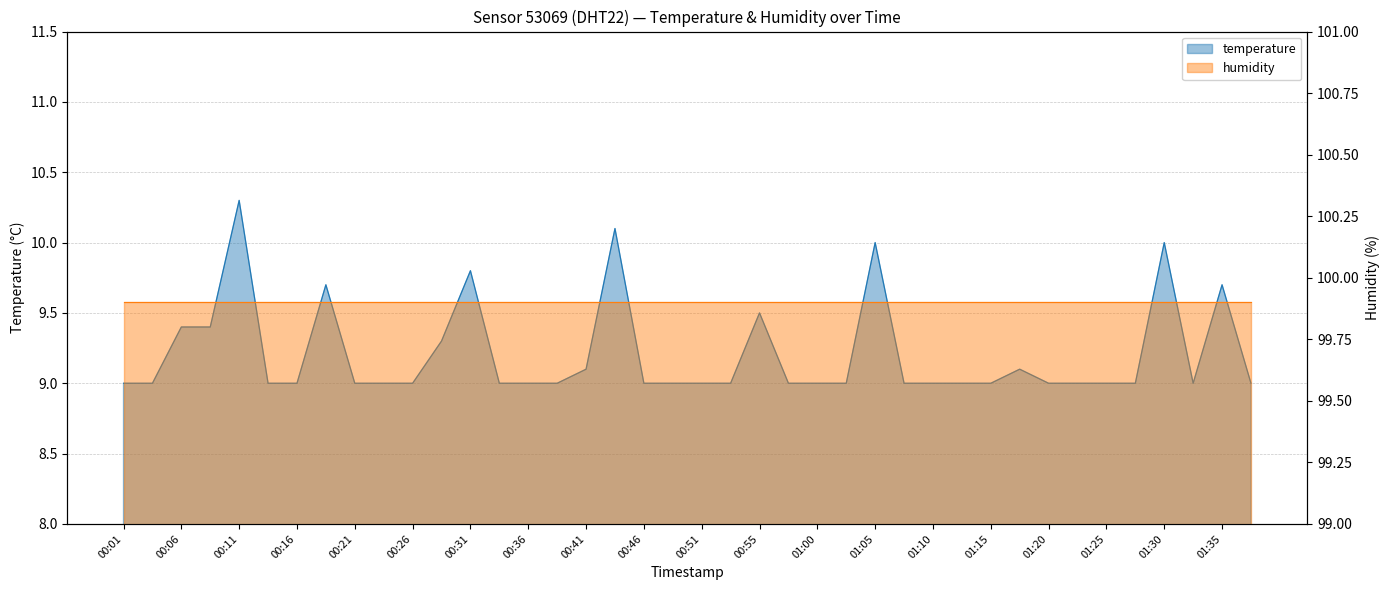

What is the ratio of the value at 00:09 to the value at 00:43?

0.9